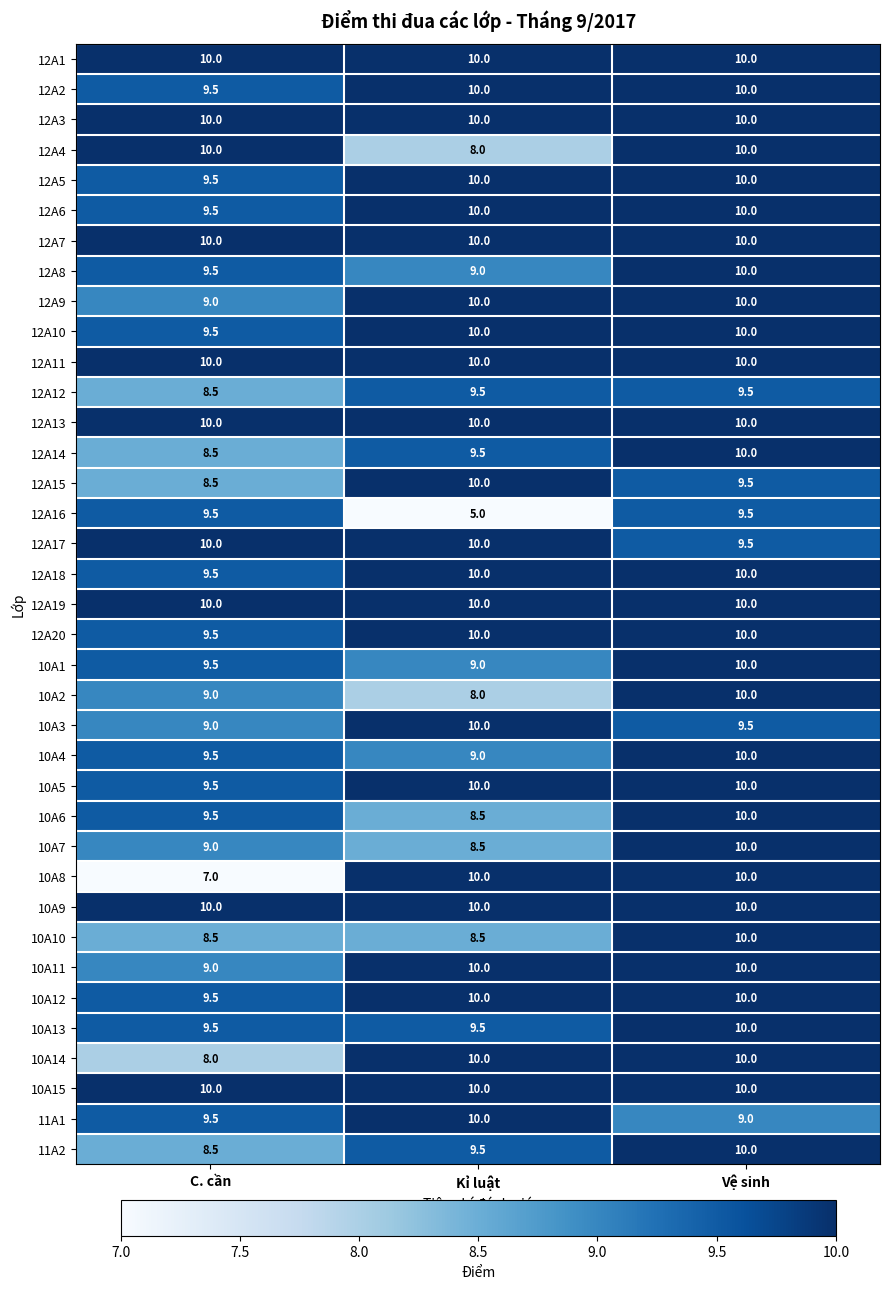

What is the sum of the 12A20 values at Vệ sinh and C. cần?

19.5